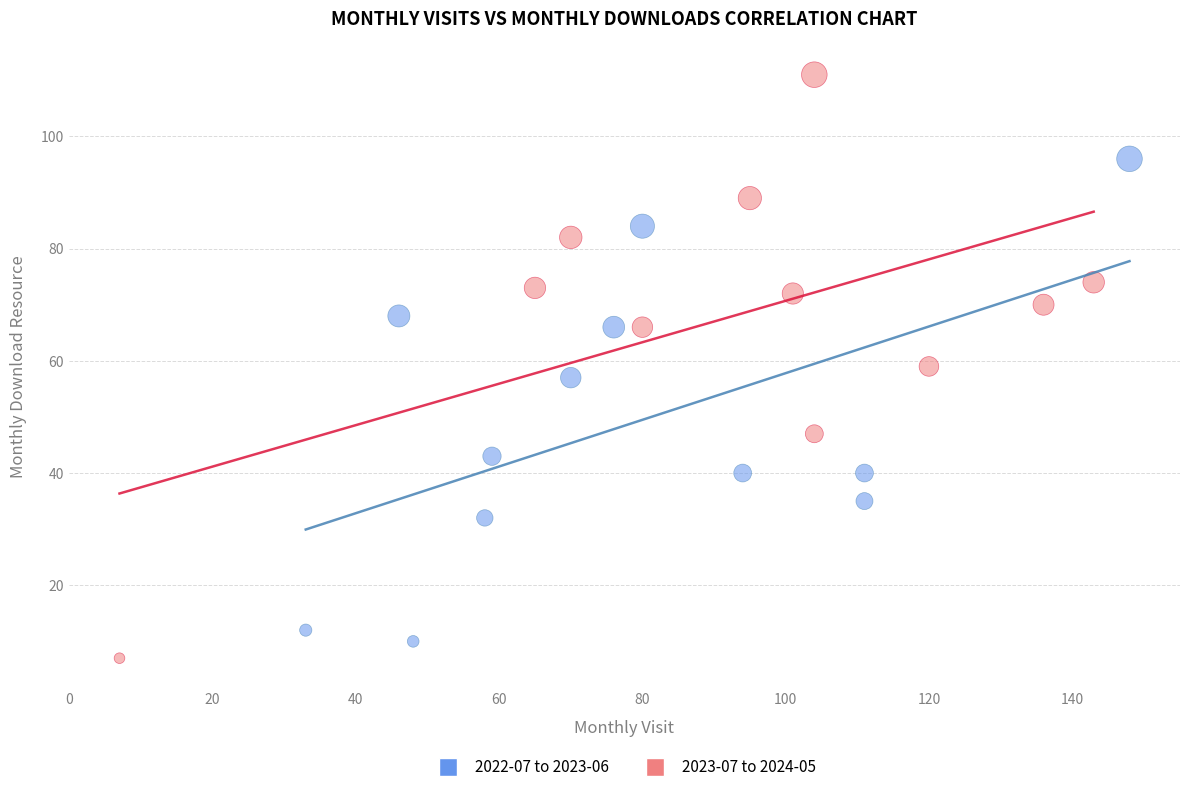

Which series has the largest Y range (max minus min)?

2023-07 to 2024-05